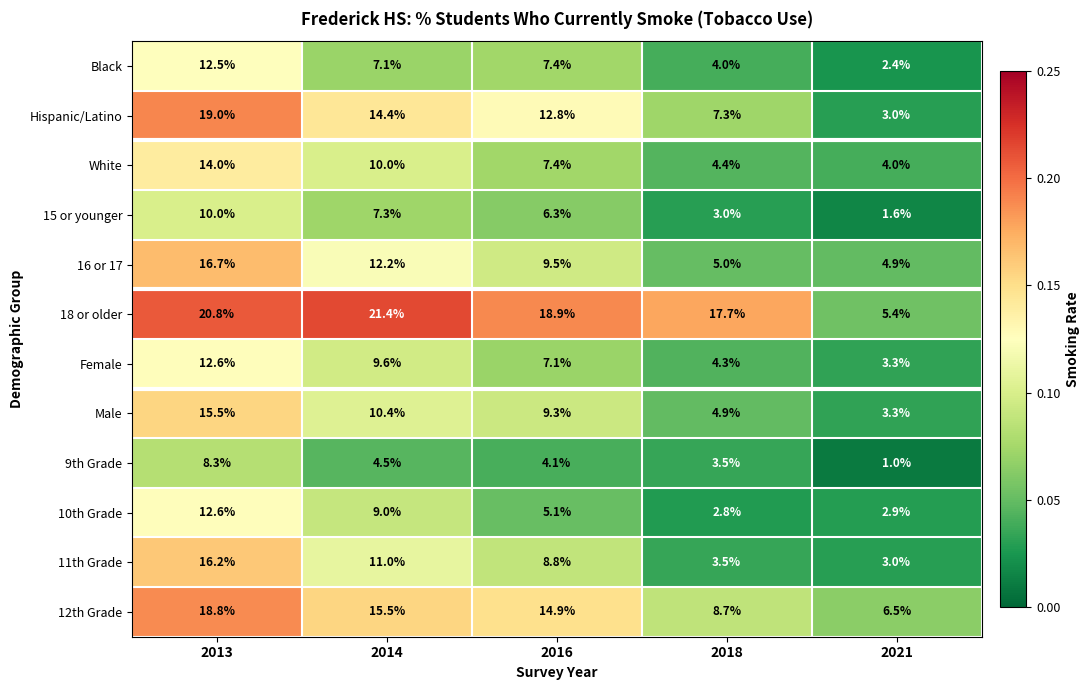

Which label corresponds to the largest value in the chart?

2014